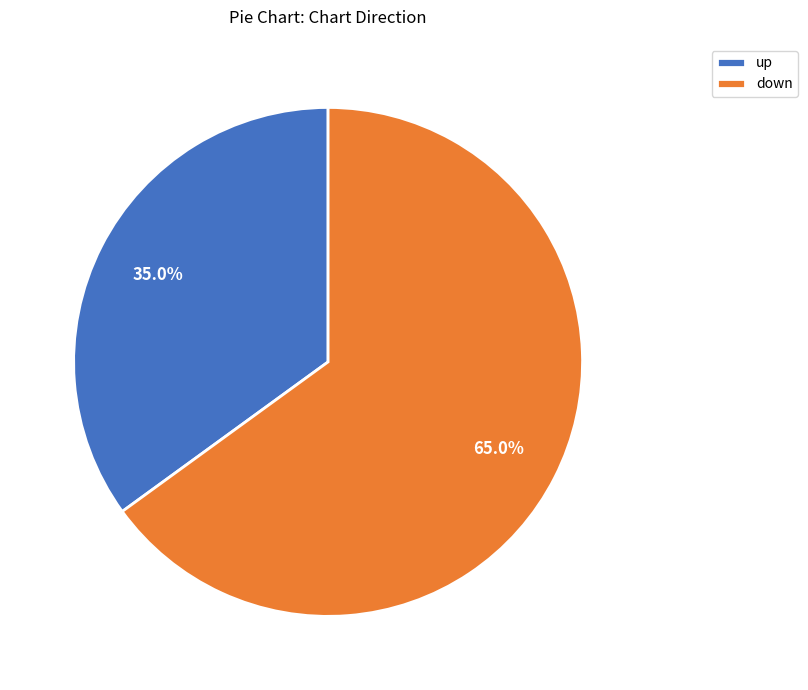

Is down the majority of the pie?

Yes